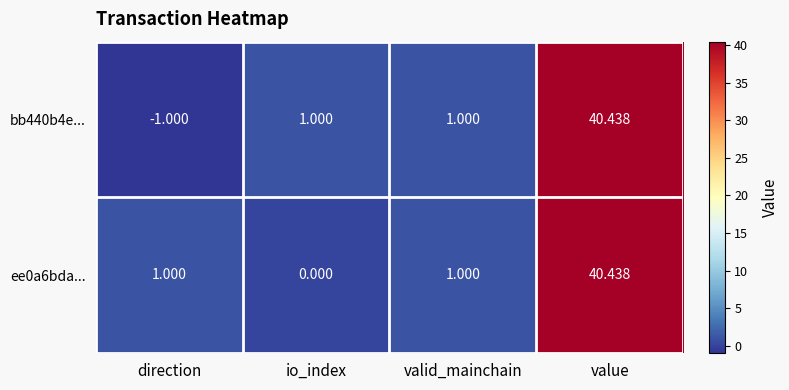

Which category has the highest value across all series?

value